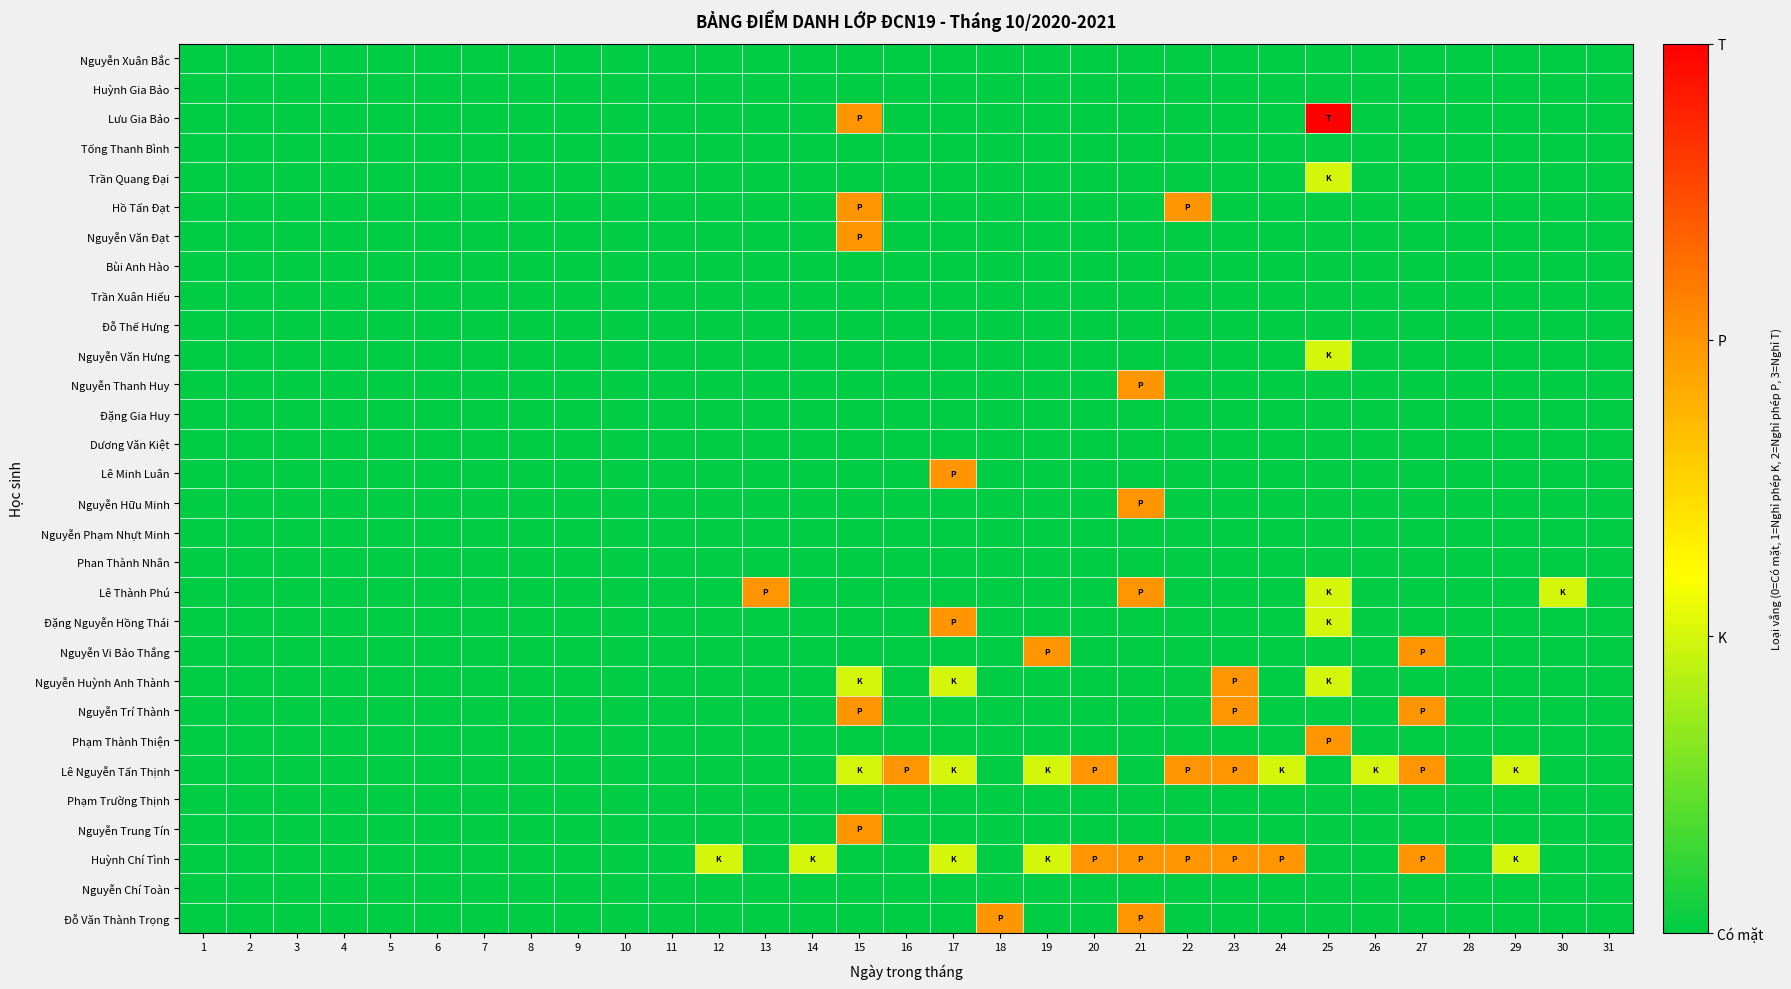

How many series are shown in this chart?

30